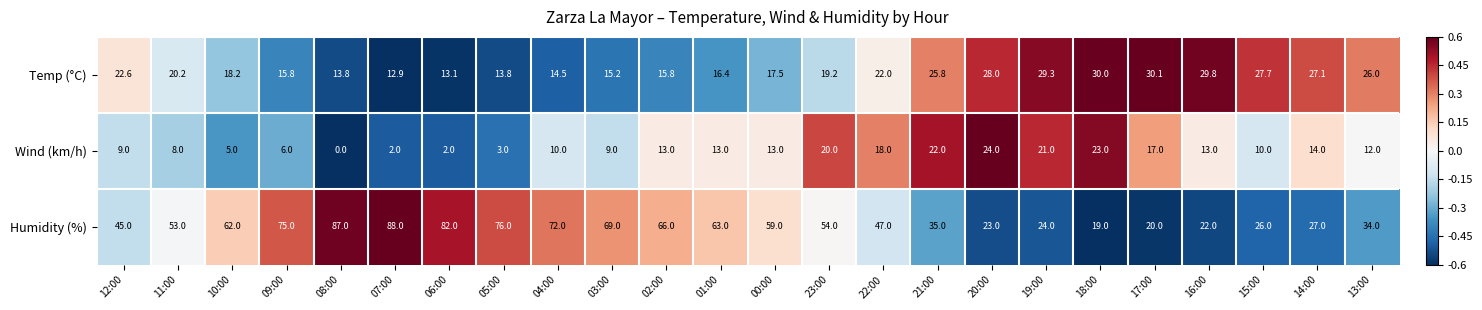

At how many categories does at least one series exceed 0?

24